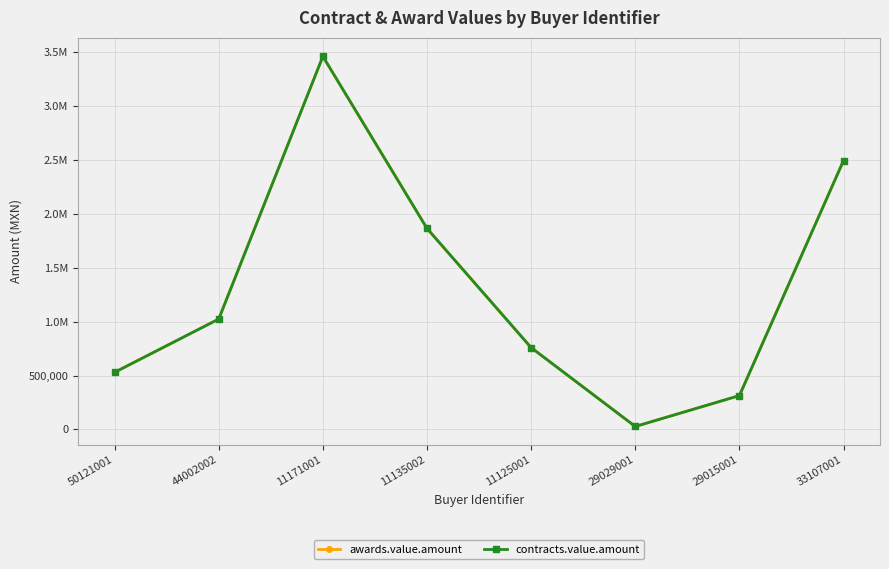

Which has a higher value, 33107001 or 29015001?

33107001